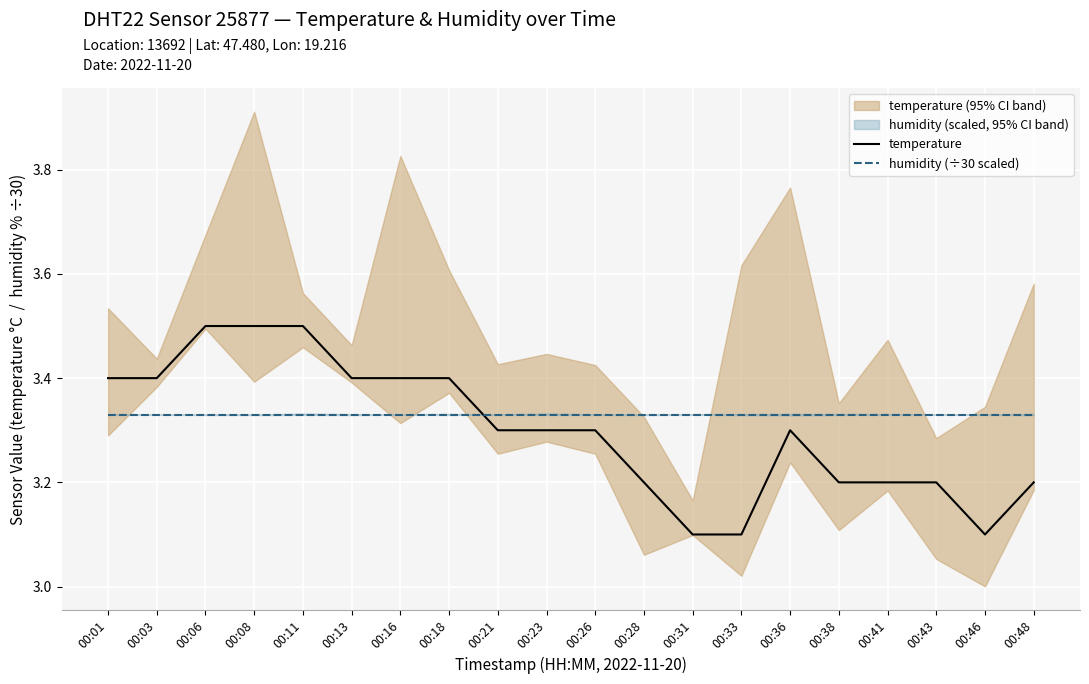

Reading left to right, list all the values displayed in this chart.

temperature: 3.4	3.4	3.5	3.5	3.5	3.4	3.4	3.4	3.3	3.3	3.3	3.2	3.1	3.1	3.3	3.2	3.2	3.2	3.1	3.2
humidity (÷30 scaled): 3.3	3.3	3.3	3.3	3.3	3.3	3.3	3.3	3.3	3.3	3.3	3.3	3.3	3.3	3.3	3.3	3.3	3.3	3.3	3.3